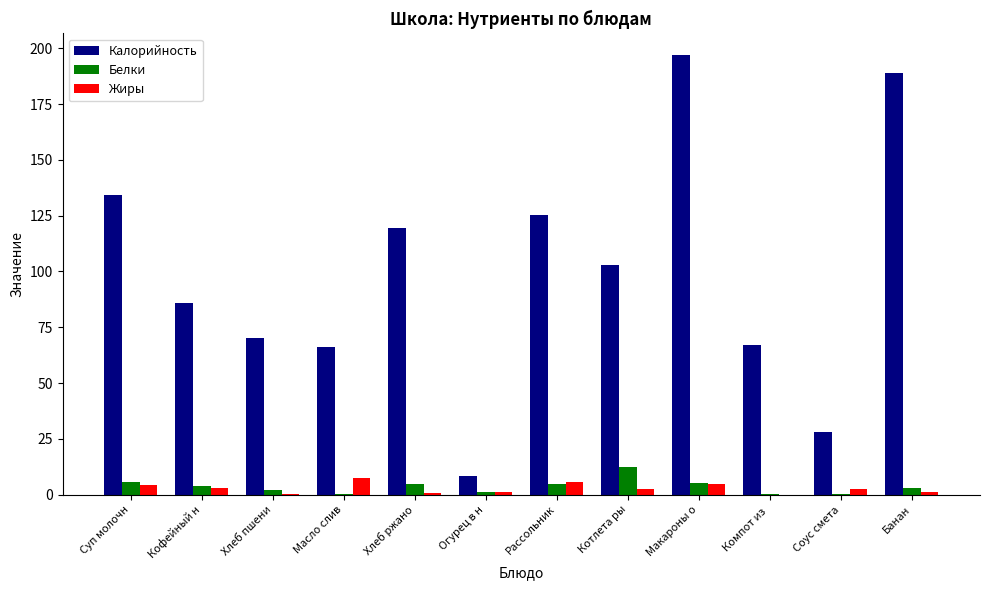

Read the Калорийность value at Суп молочн.

134.2